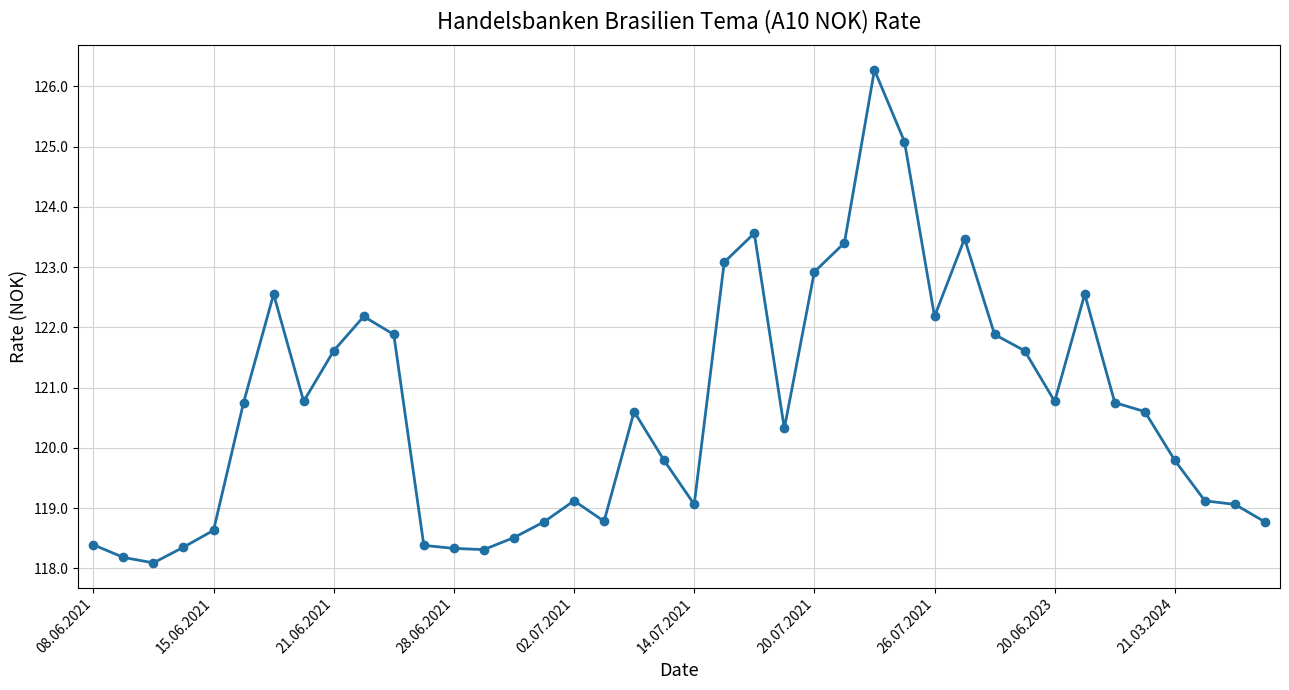

What is the maximum value shown in the chart?

126.3